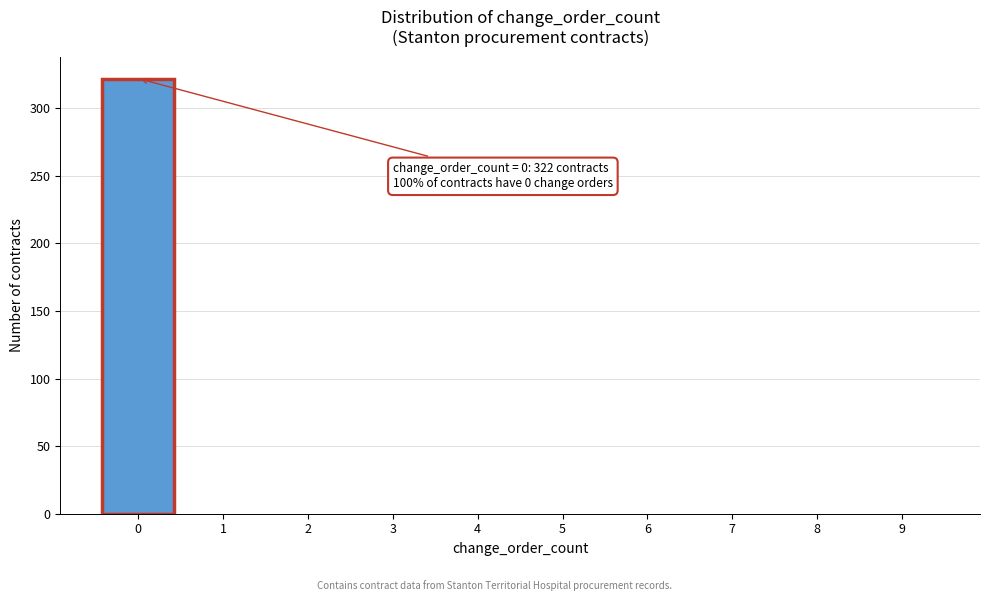

Reading left to right, list all the values displayed in this chart.

0=322	1=0	2=0	3=0	4=0	5=0	6=0	7=0	8=0	9=0